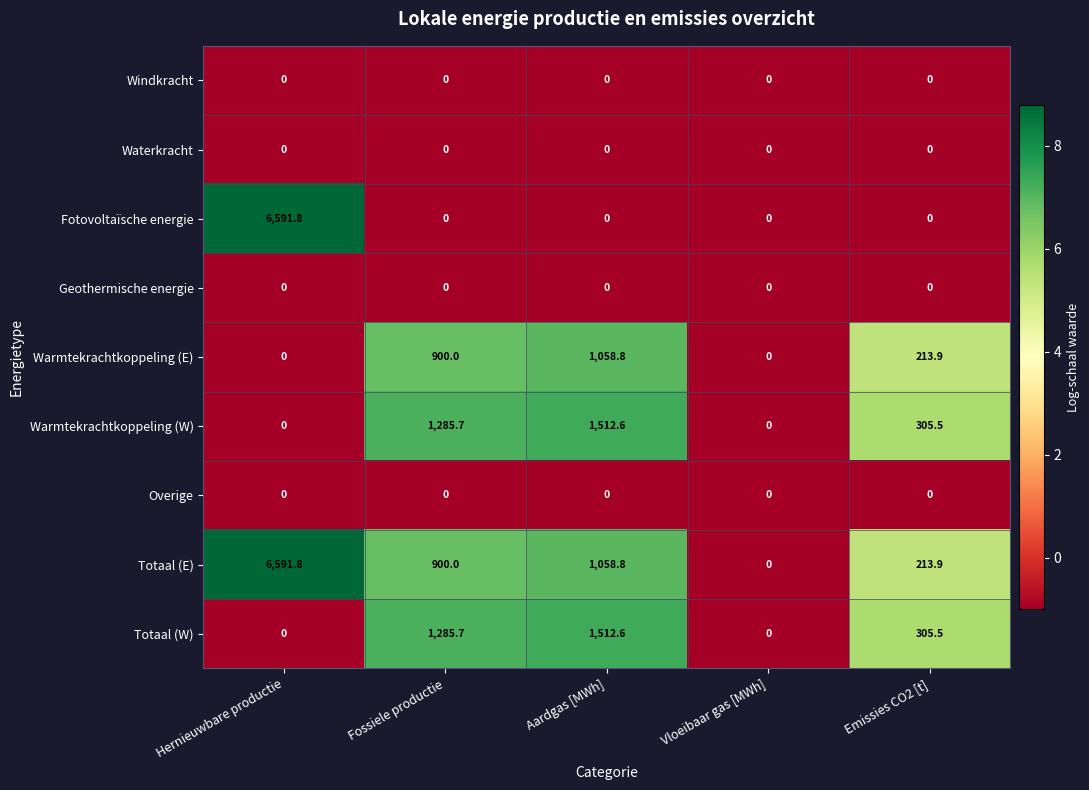

The Warmtekrachtkoppeling (W) series shows 1285.7 at Fossiele productie. True or false?

True